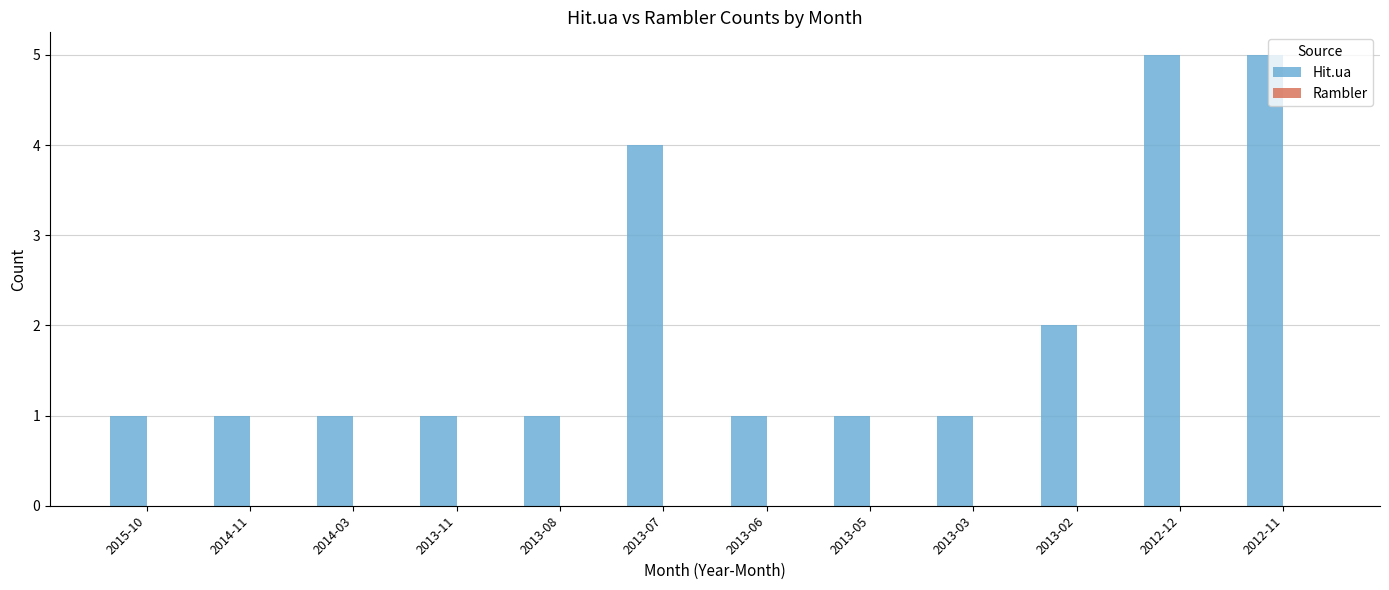

What is the label of the 12th bar from the right?

2015-10